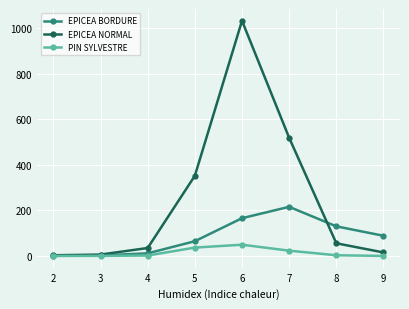

At which category is the sum across all series the highest?

6